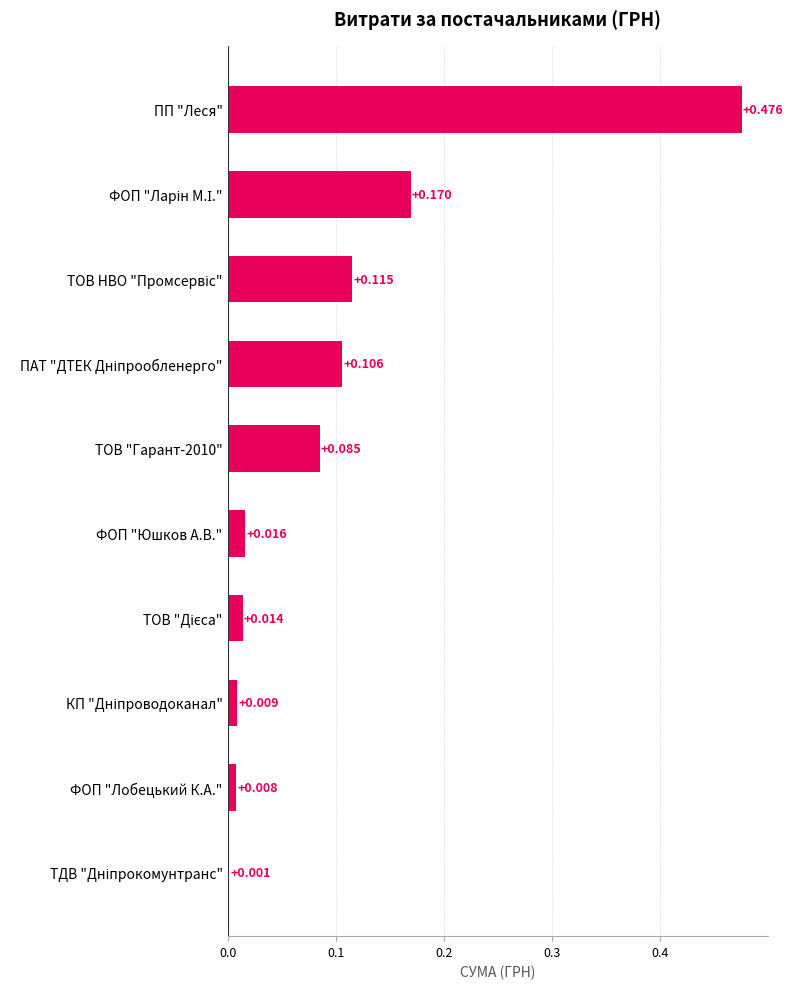

At which category does the chart reach its peak across all series?

ПП "Леся"